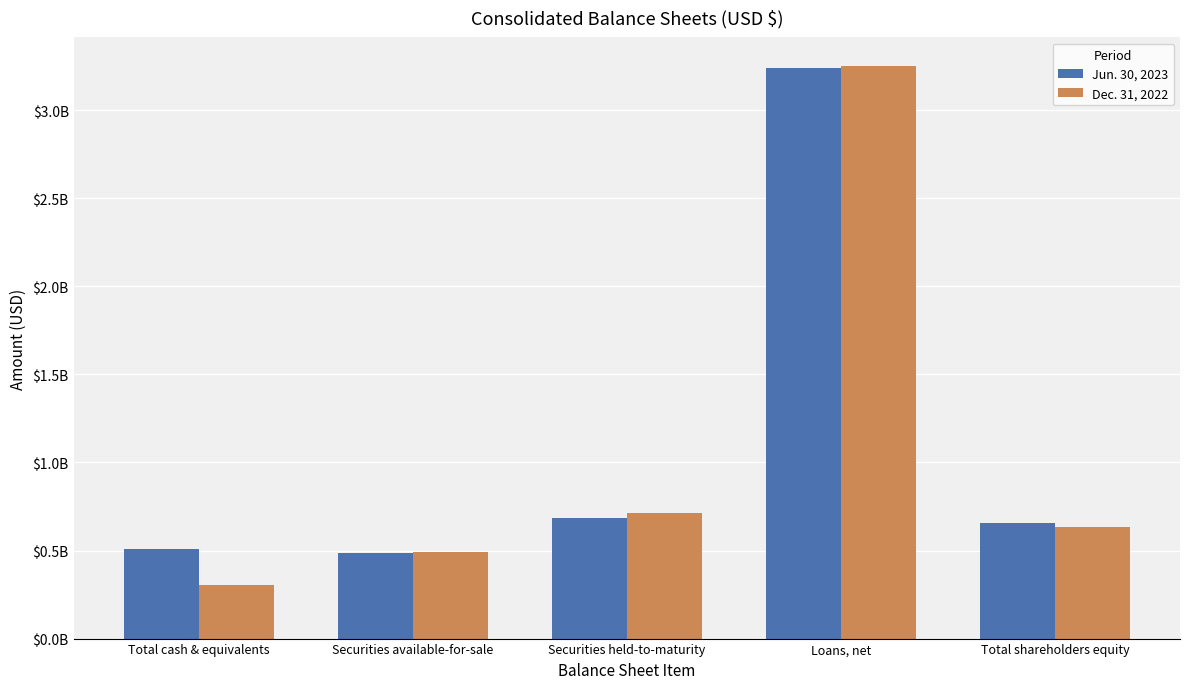

List the series in order of their overall mean, lowest first.

Dec. 31, 2022, Jun. 30, 2023